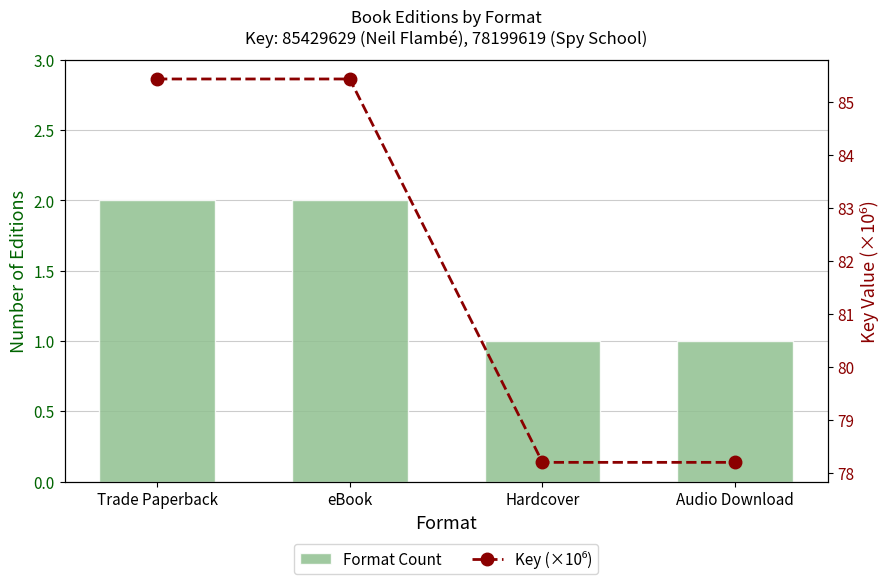

What position from the right is Audio Download?

1